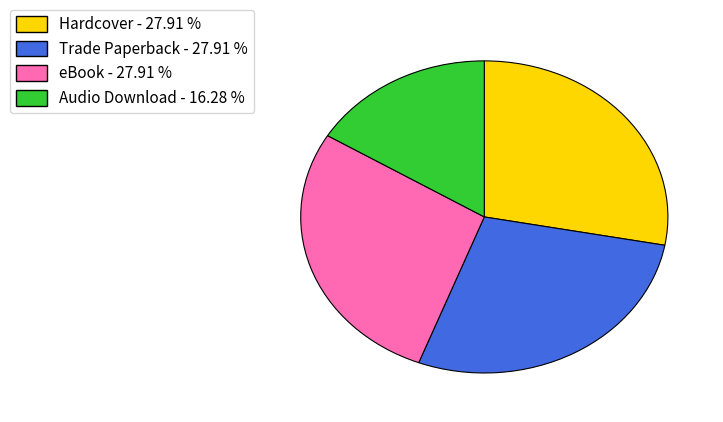

Count the number of slices in the pie.

4